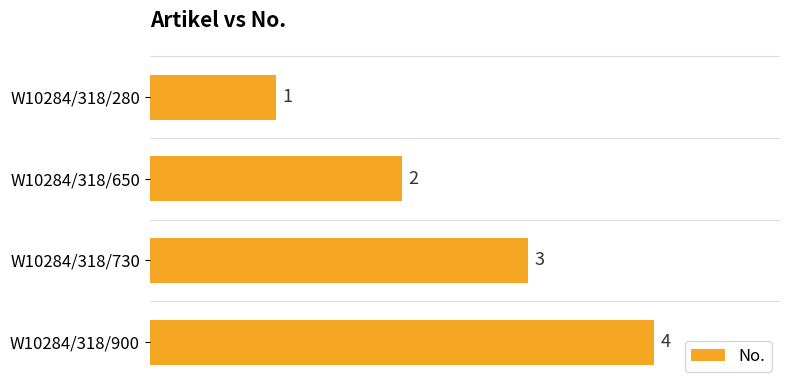

The chart shows a value of 4 at W10284/318/900. True or false?

True